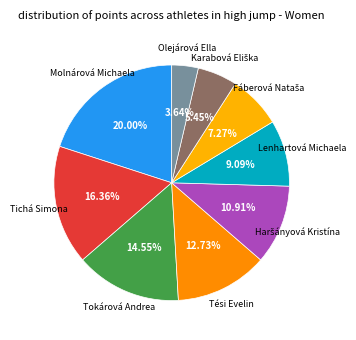

Which category has the biggest portion of the pie?

Molnárová Michaela